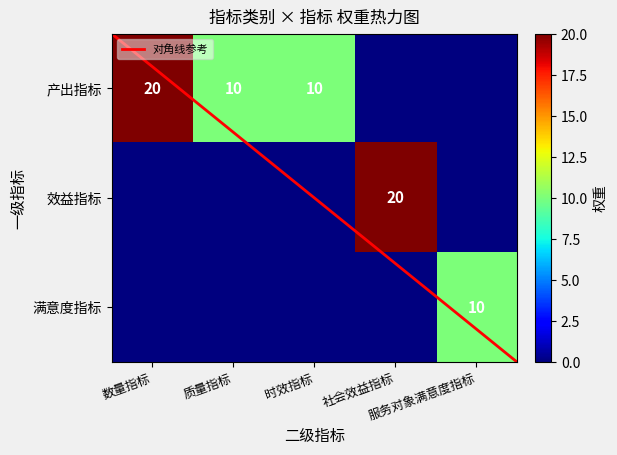

Which label corresponds to the smallest value in the chart?

服务对象满意度指标